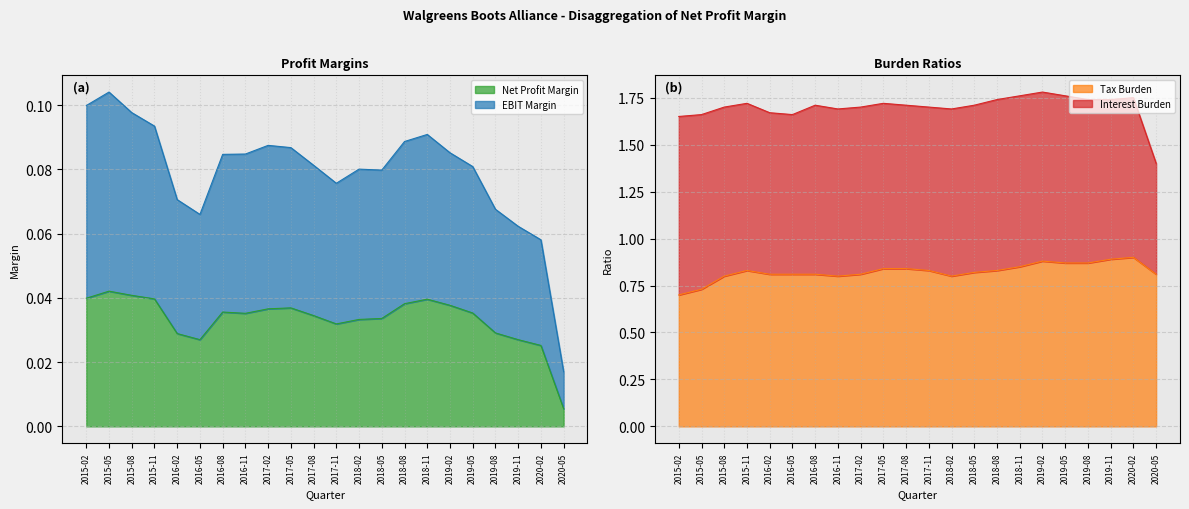

At which category is the sum across all series the highest?

2019-02